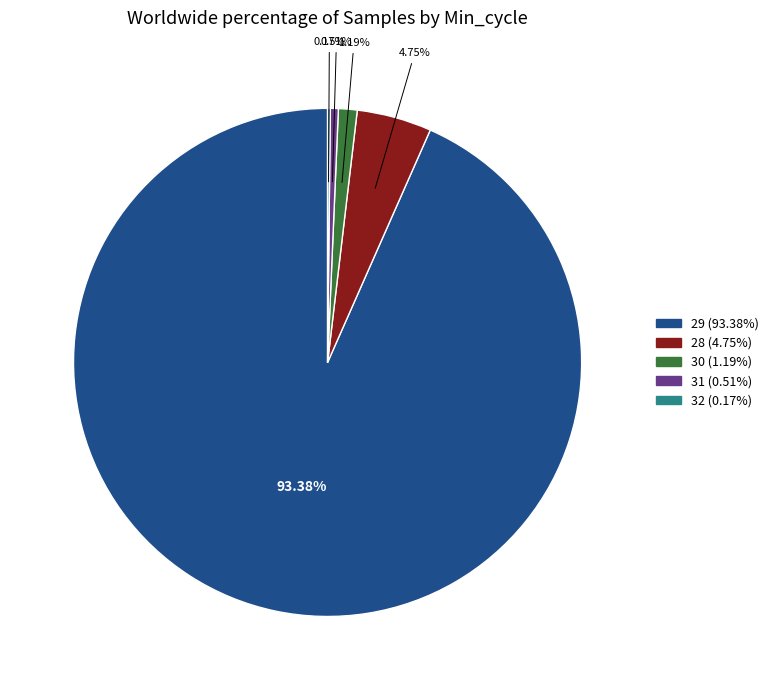

Is there a majority slice in this chart?

Yes